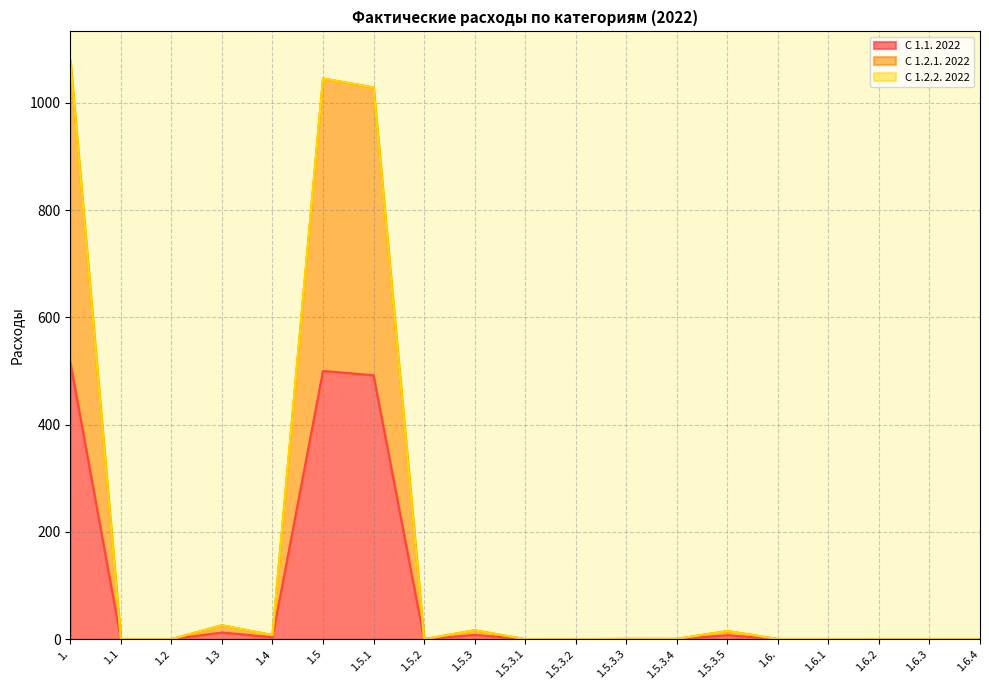

What is the average value of the С 1.1. 2022 series?

81.1